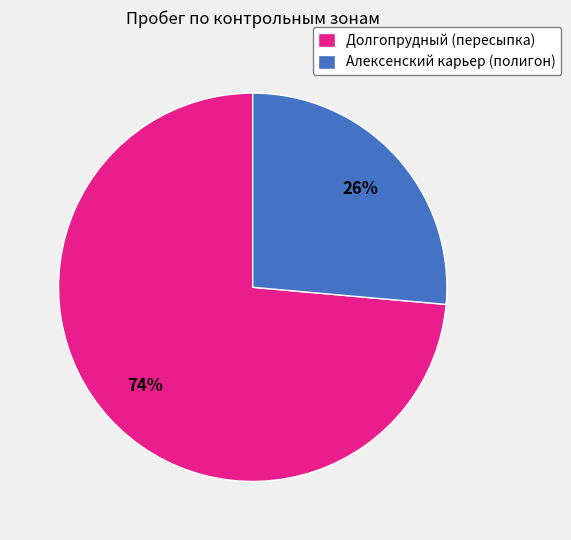

Which category has the smallest portion of the pie?

Алексенский карьер (полигон)